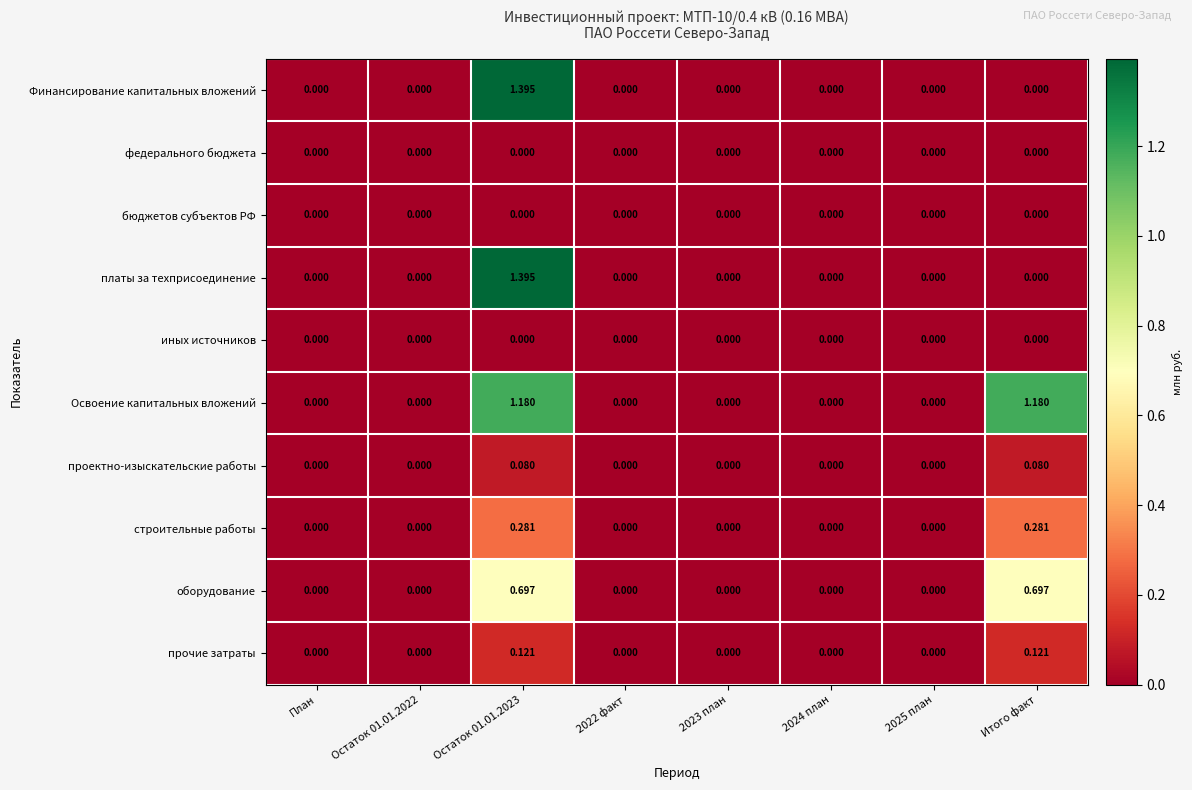

How many data points does each series have?

8